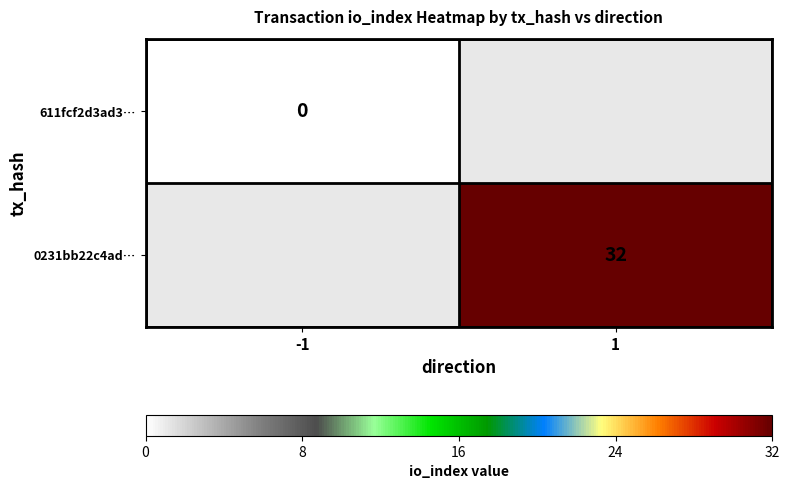

The value of 0231bb22c4ad… at 1 is 50. True or false?

False